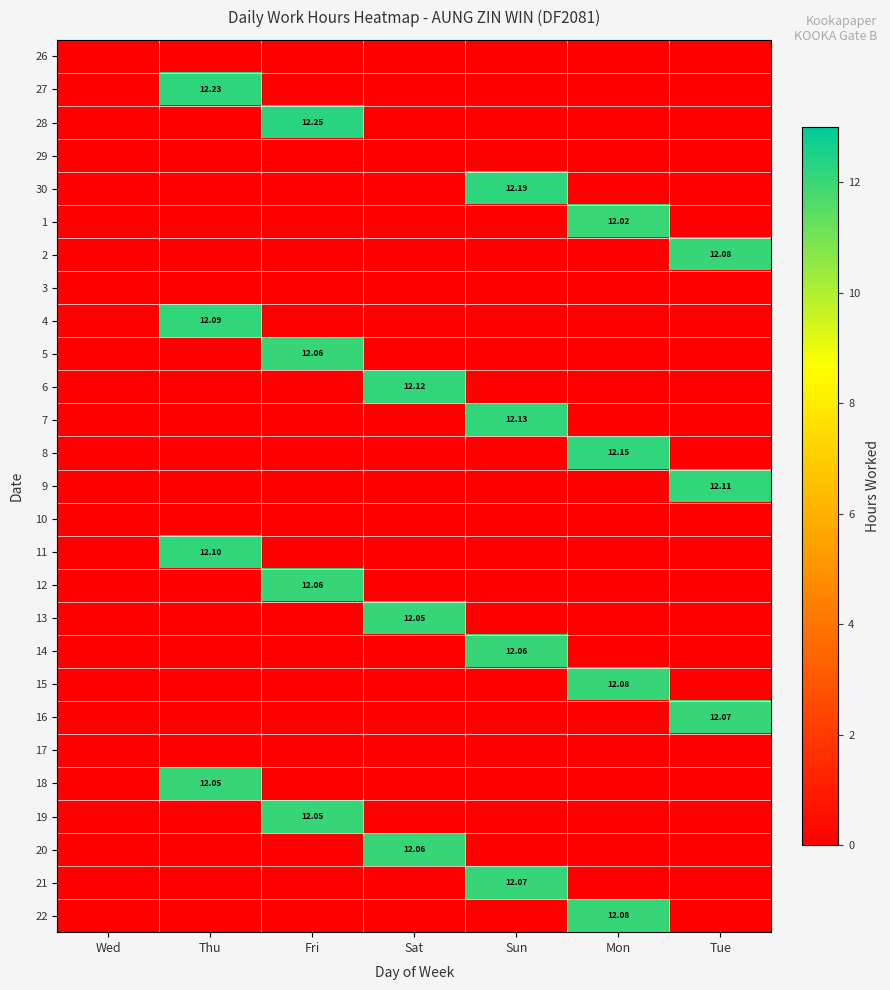

What is the sum of all 15 values?

12.1